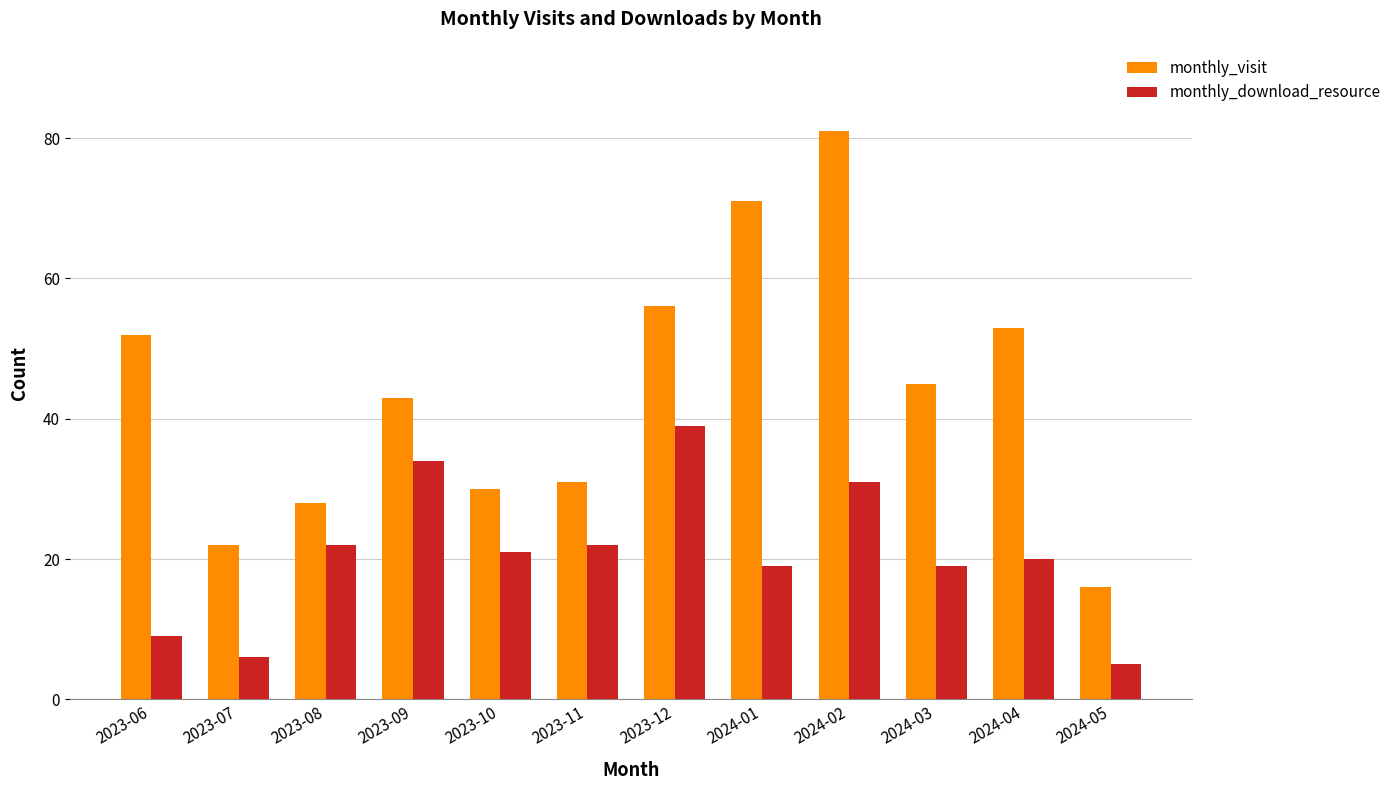

Are the bars grouped side by side (vs. stacked)?

Yes